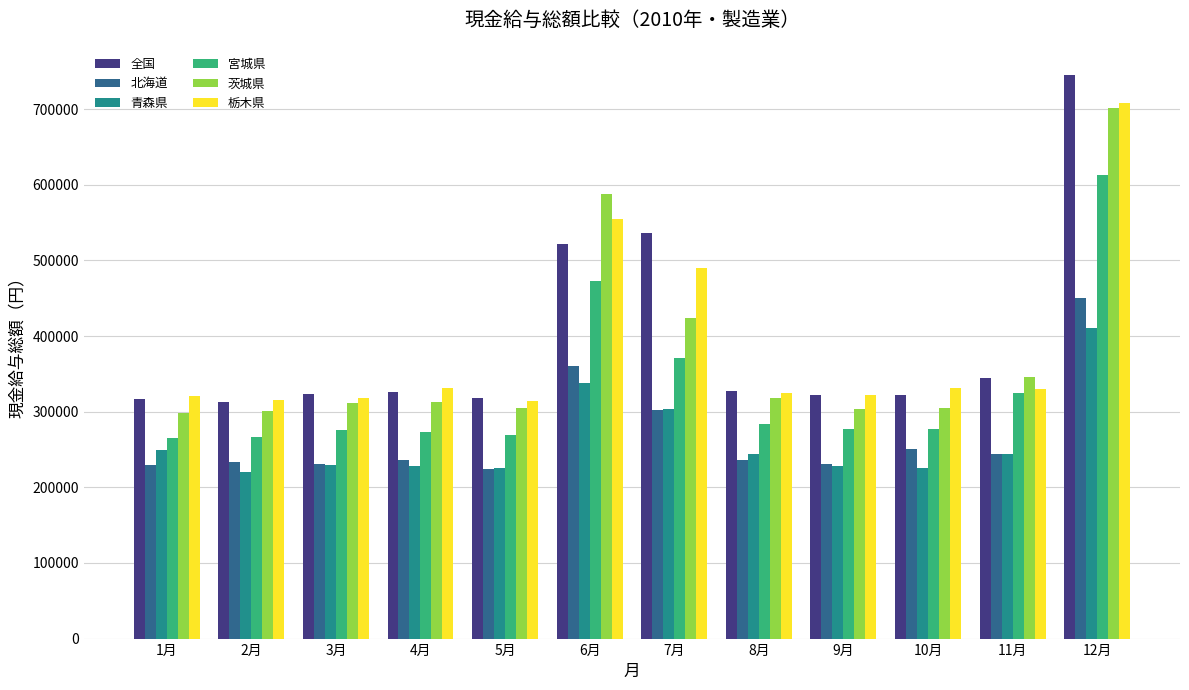

What is the label of the 11th bar from the left?

11月